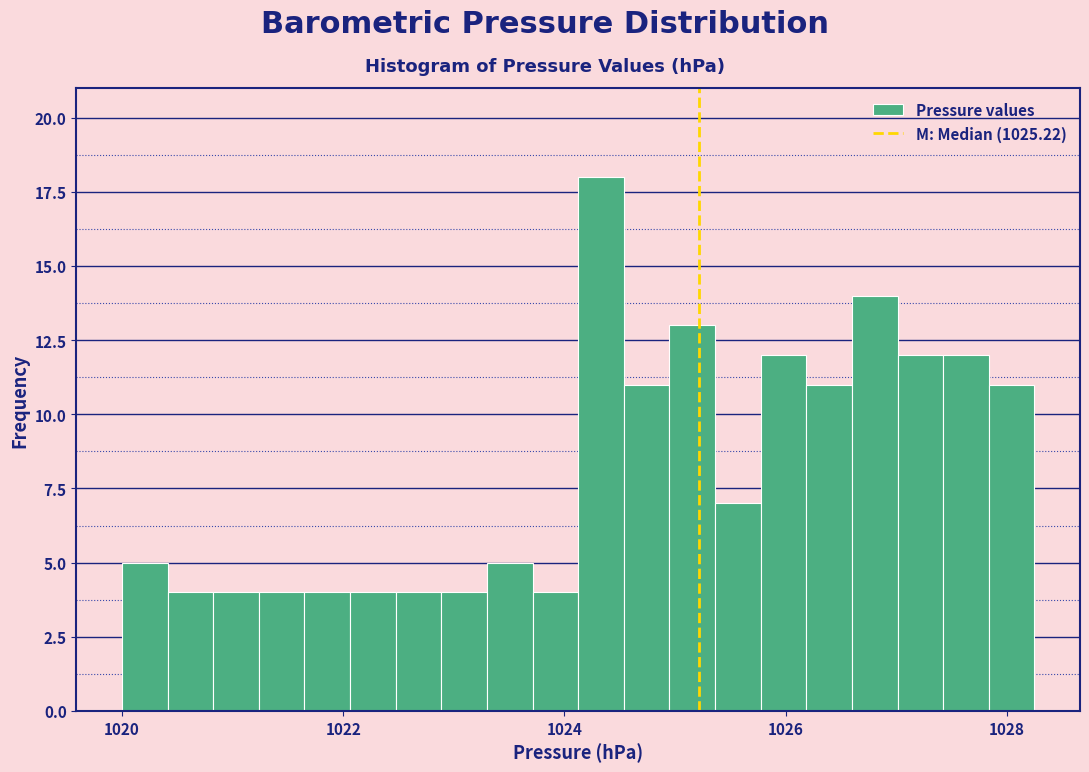

Read against the x-axis, roughly where is the centre of the tallest bar?

1024.4